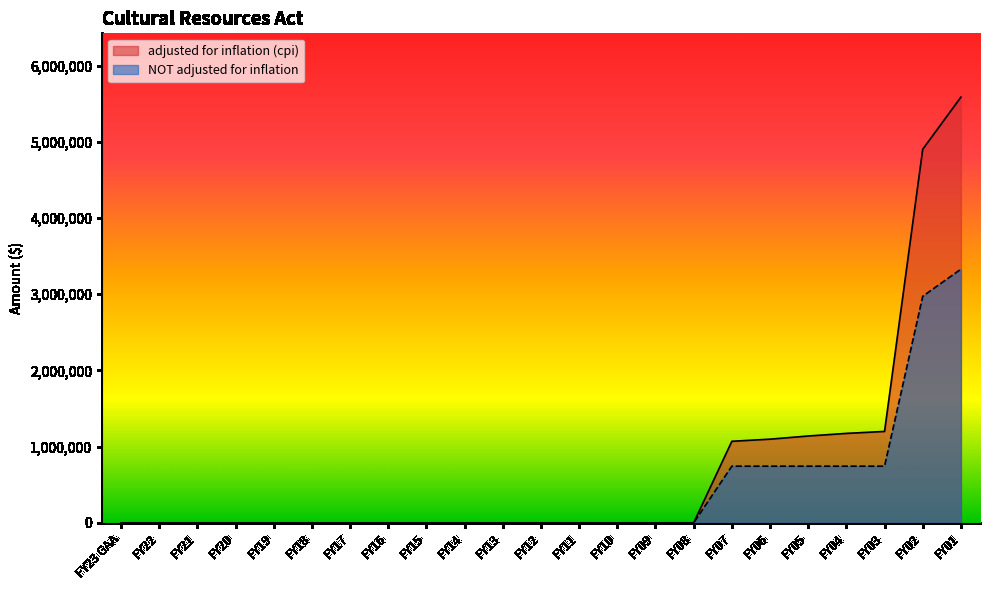

What are all the series names shown in the legend?

adjusted for inflation (cpi), NOT adjusted for inflation